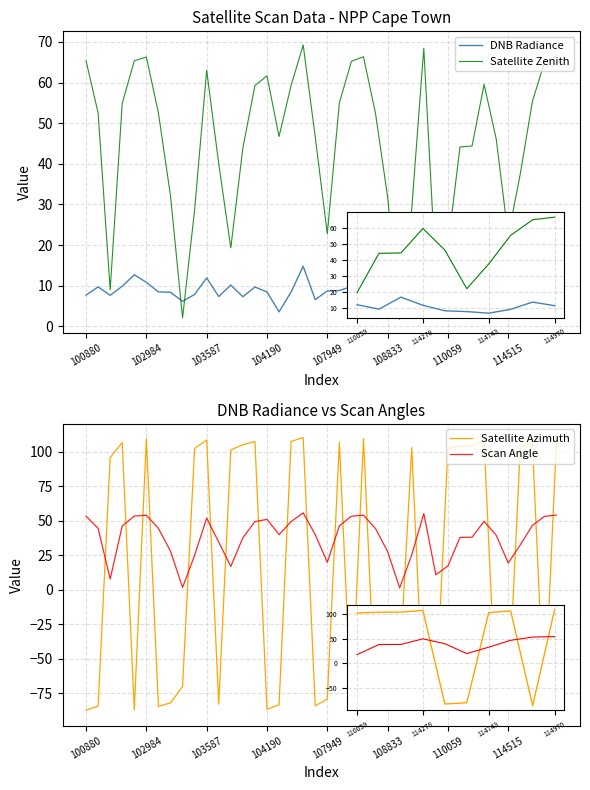

After their last crossing, which series has the higher values: Satellite Azimuth or Satellite Zenith?

Satellite Azimuth